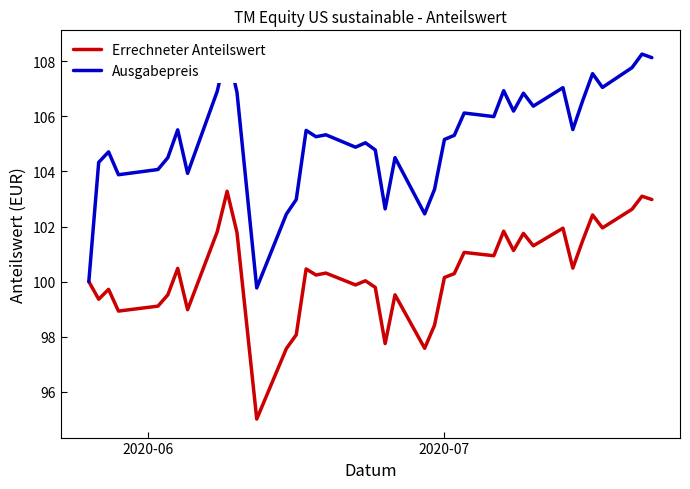

What is the minimum value for Errechneter Anteilswert?

95.0